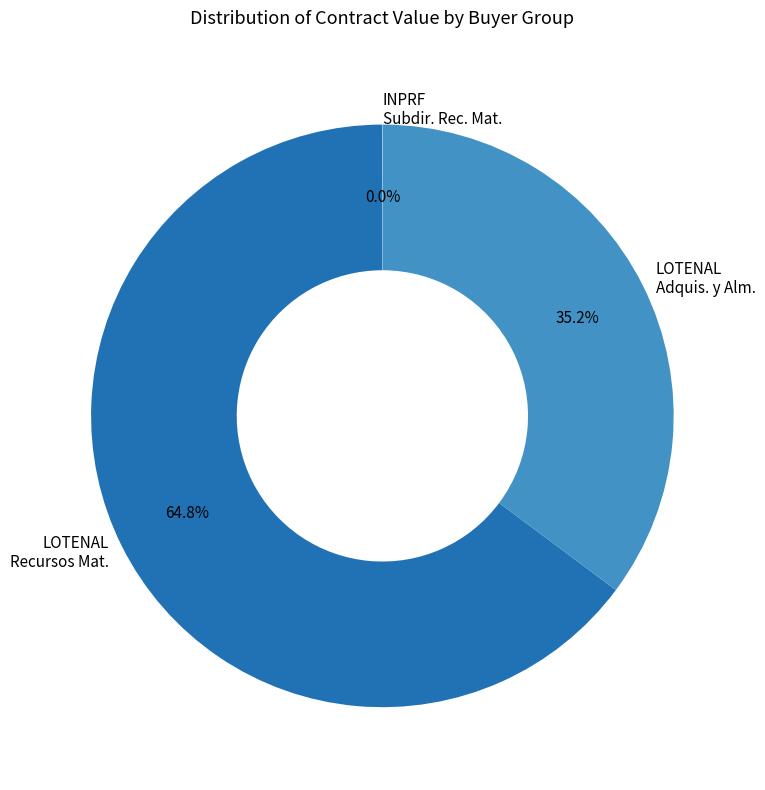

What is the majority slice?

LOTENAL Recursos Mat.